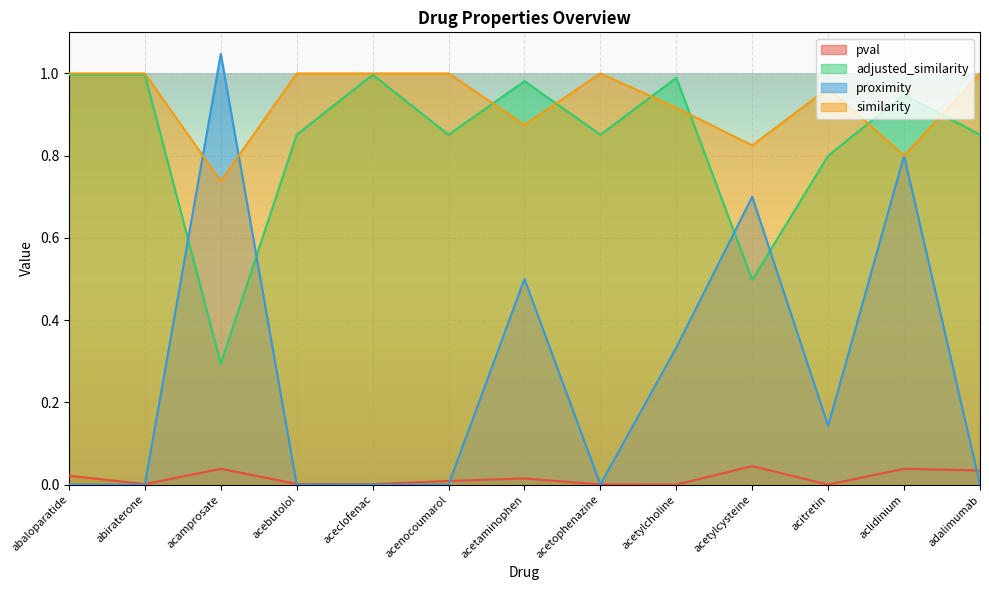

Is it true that adjusted_similarity equals 1.0 at acetaminophen?

True